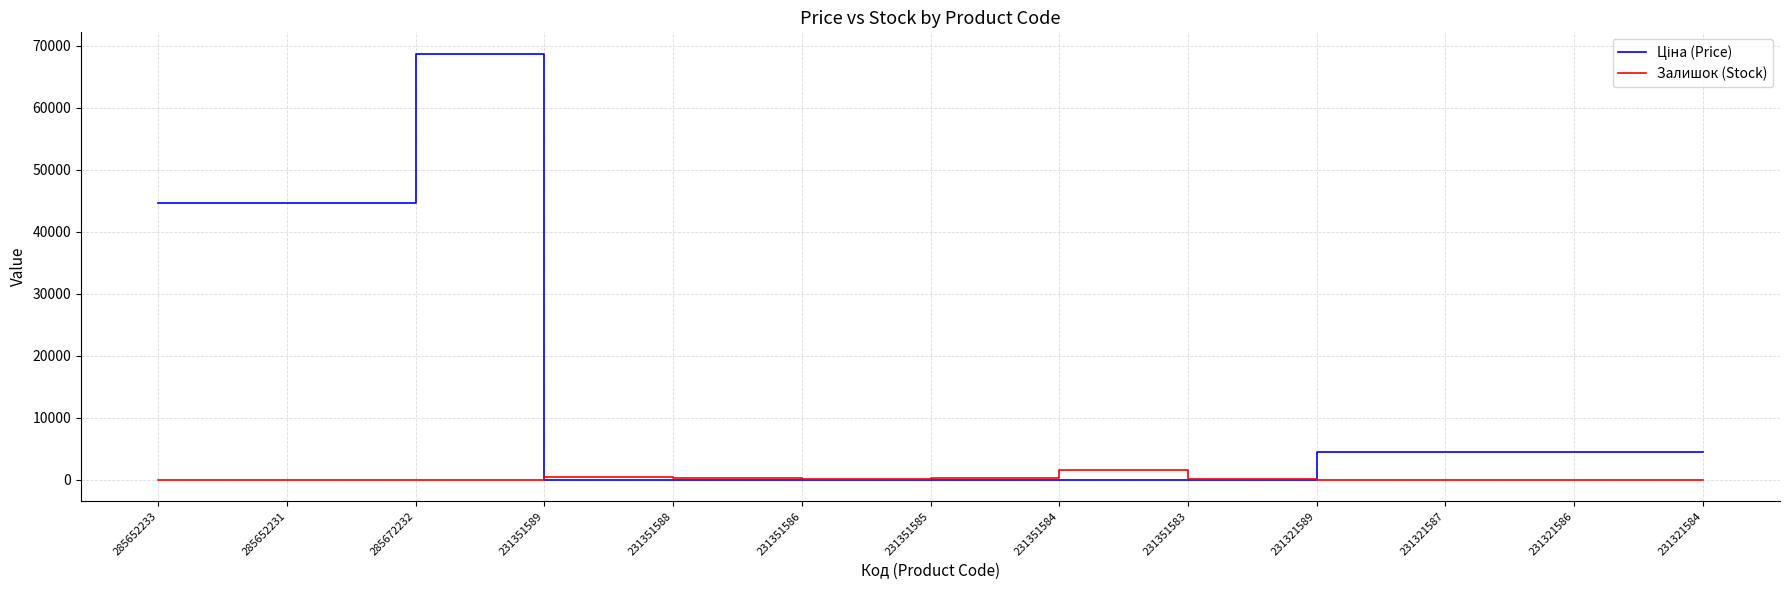

What position from the left is 285652231?

2